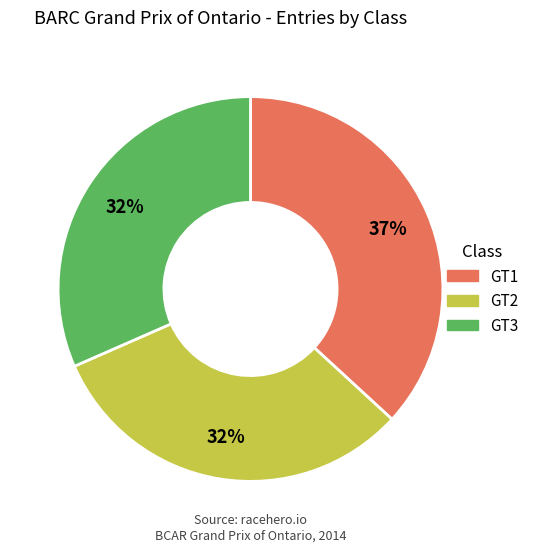

To the nearest percent, what percentage of the pie is GT1?

37%